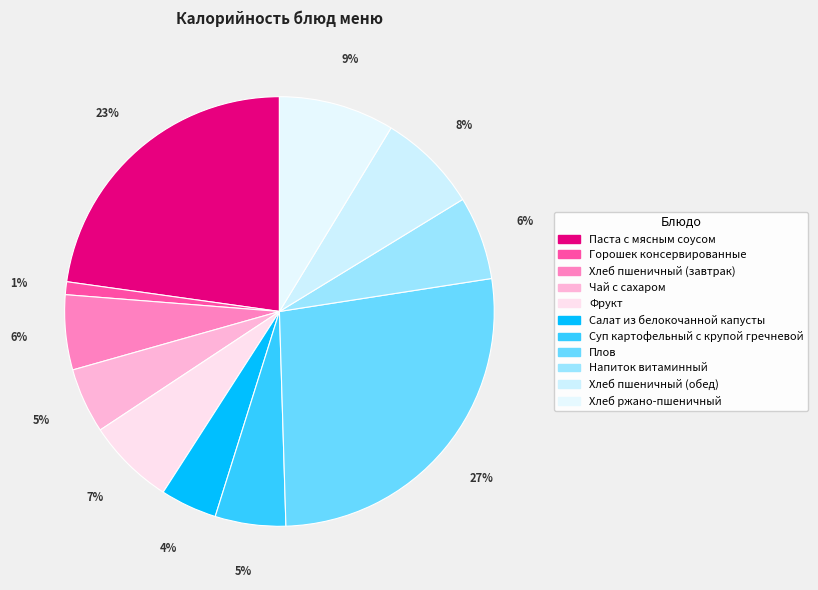

Combined, do Паста с мясным соусом and Горошек консервированные account for over 50%?

No